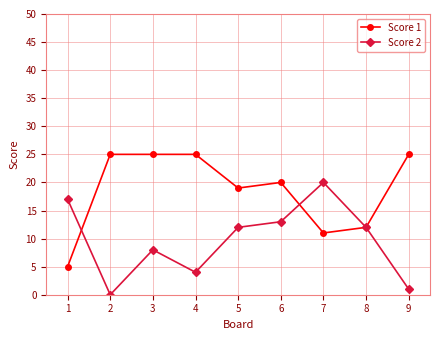

At 4, list the series in order from smallest to largest.

Score 2, Score 1